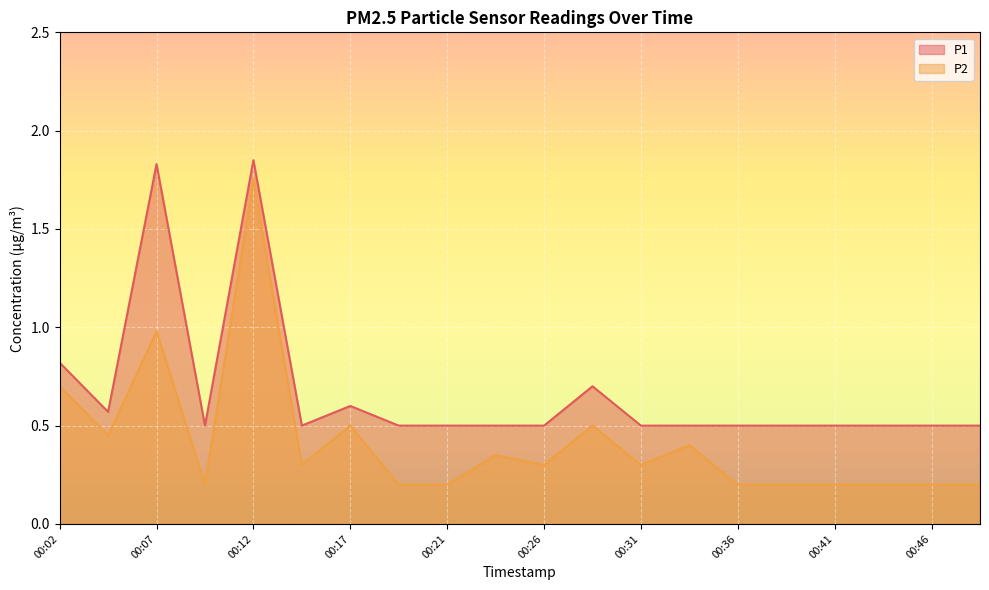

At which category is the sum across all series the highest?

00:12